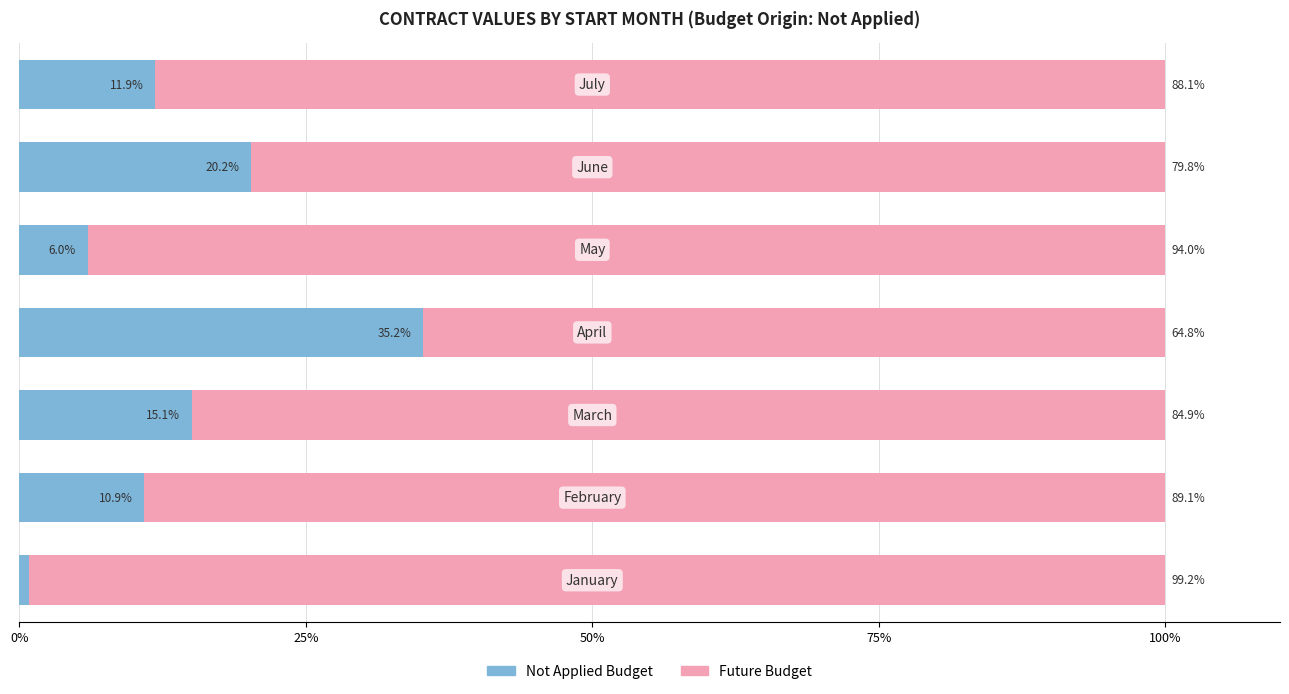

What is the highest value of the Not Applied Budget series?

35.2